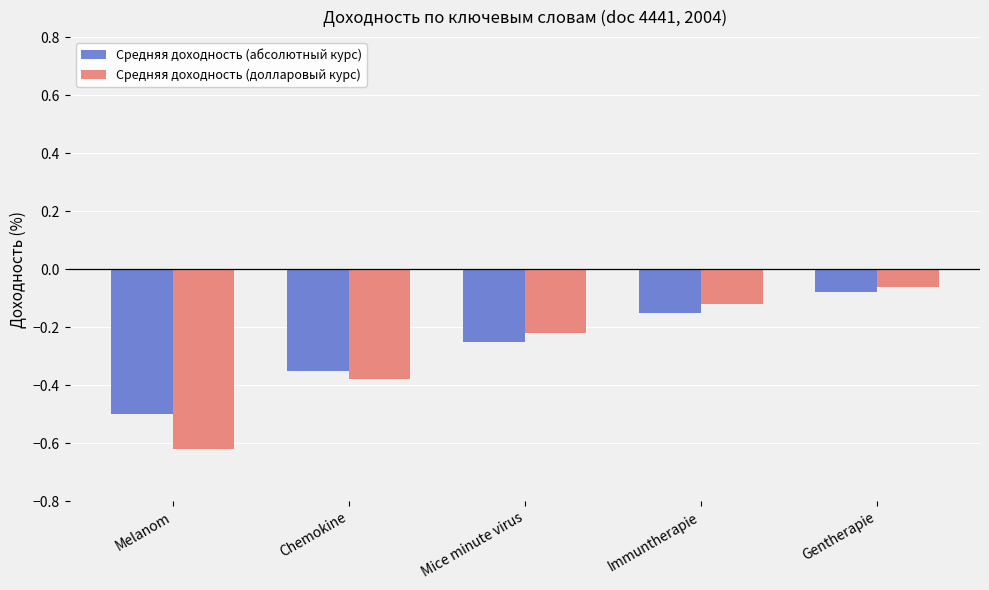

At which label is Средняя доходность (абсолютный курс) closest to 0?

Gentherapie